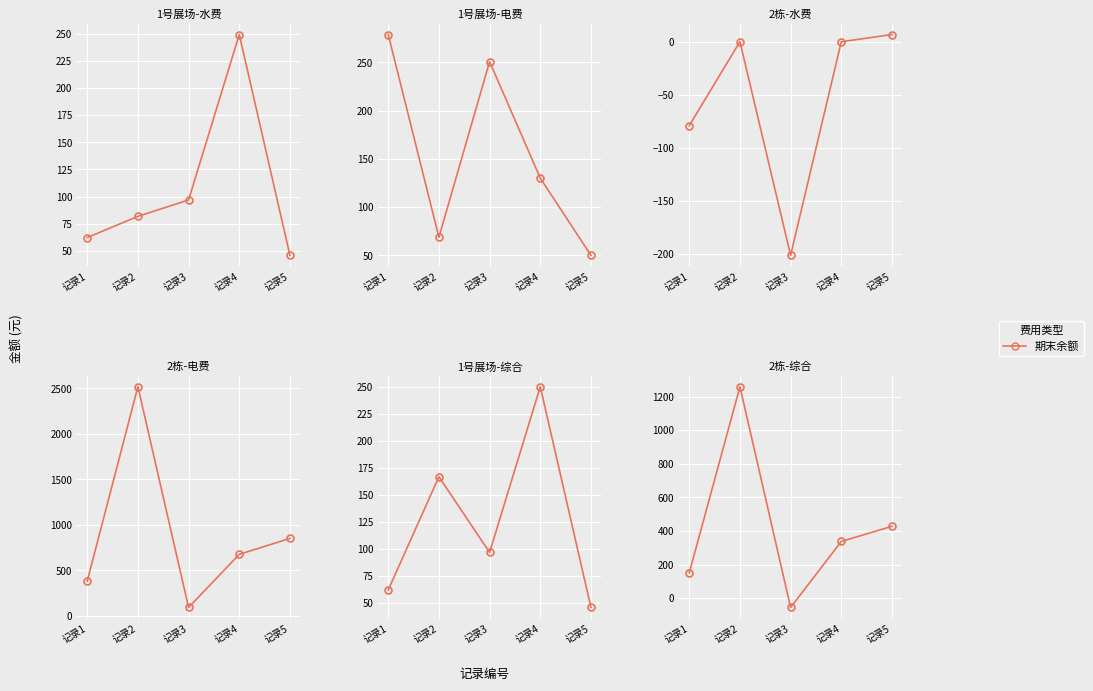

Rank the categories by value from highest to lowest.

记录2, 记录5, 记录4, 记录1, 记录3